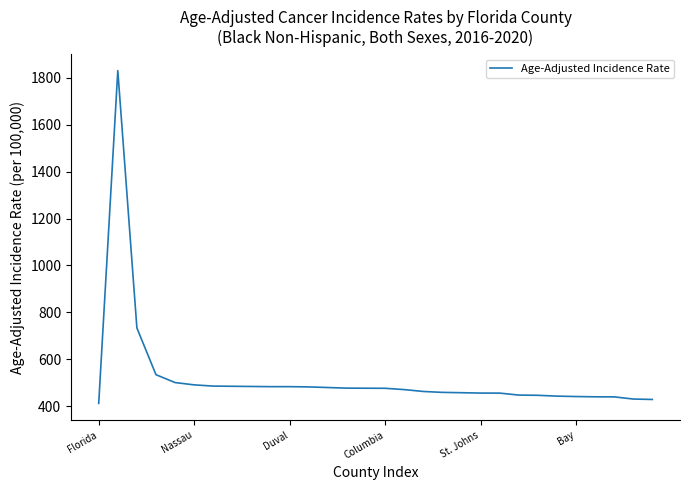

What is the difference between the maximum and minimum values?

1419.1